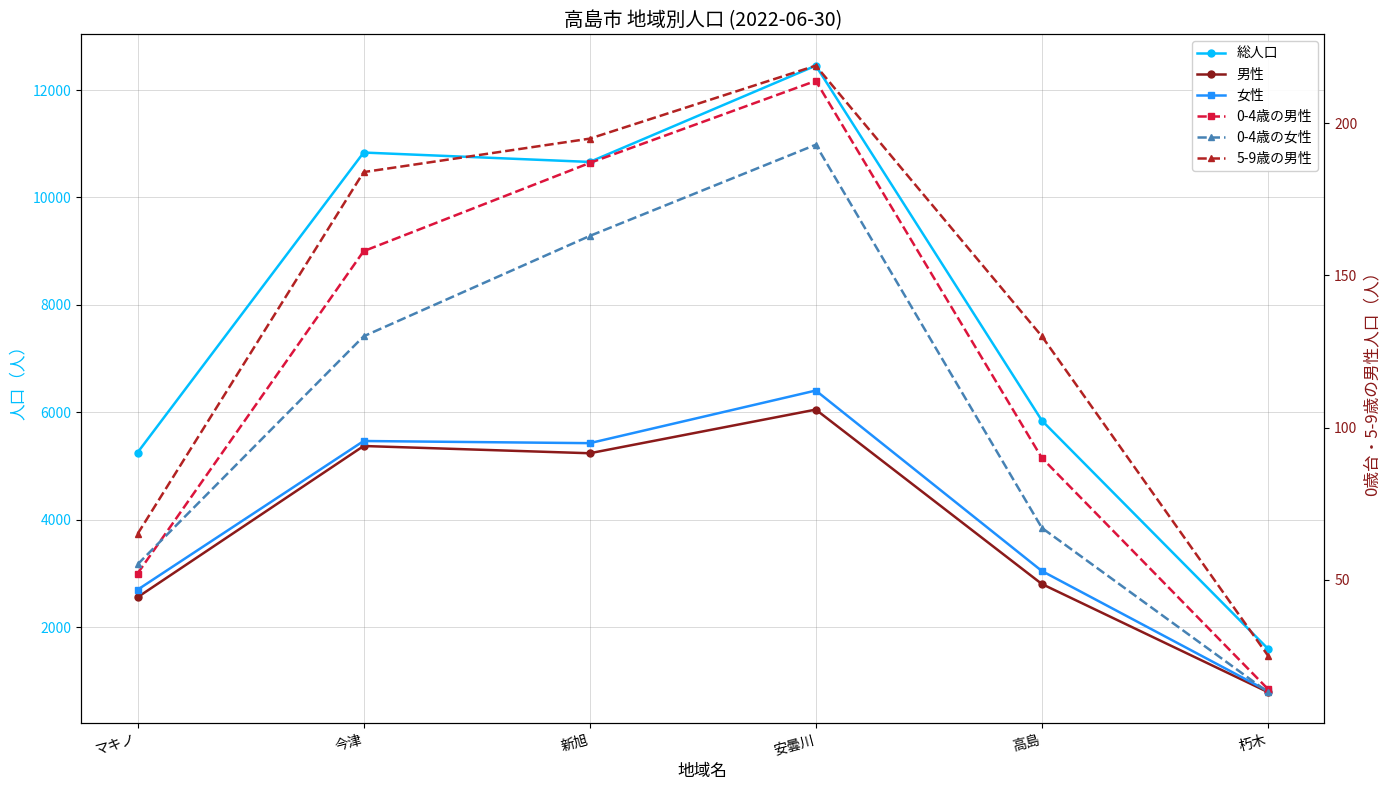

At which label does 男性 first exceed 5237?

今津